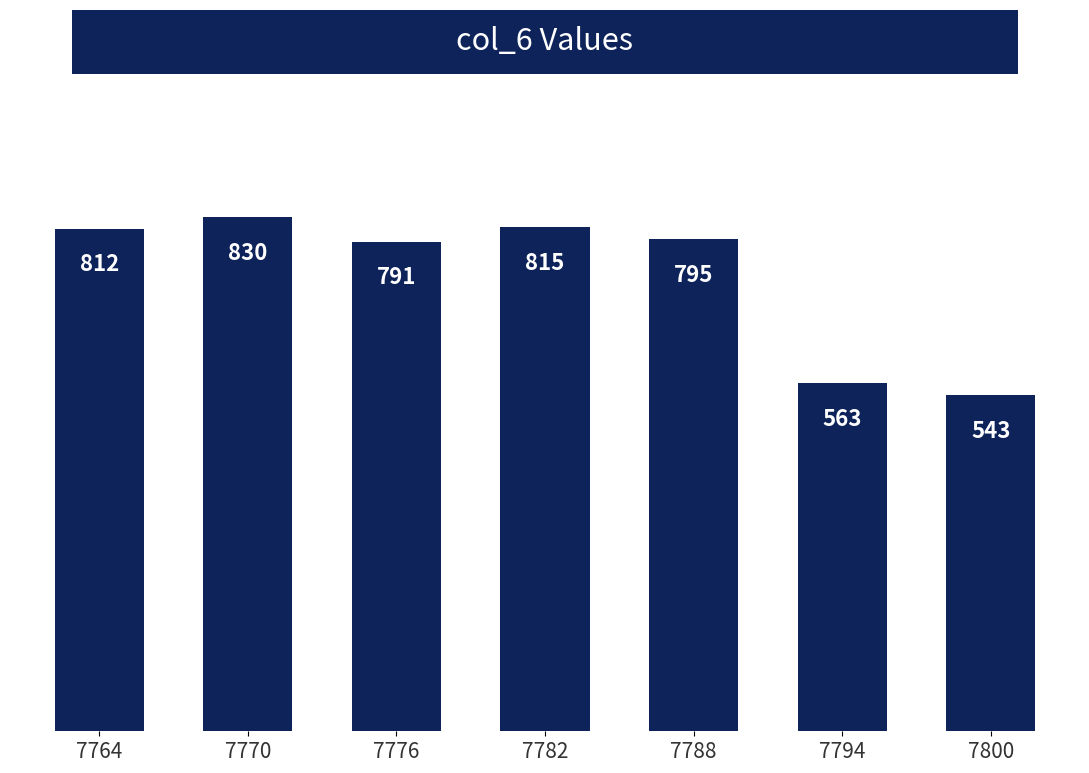

How many values are below 795?

3